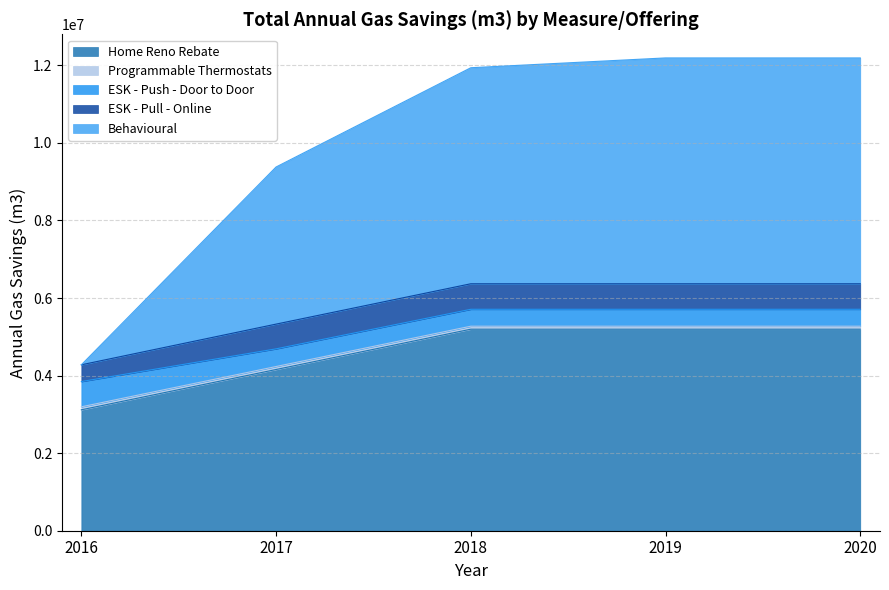

Which category has the lowest value in the Home Reno Rebate series?

2016